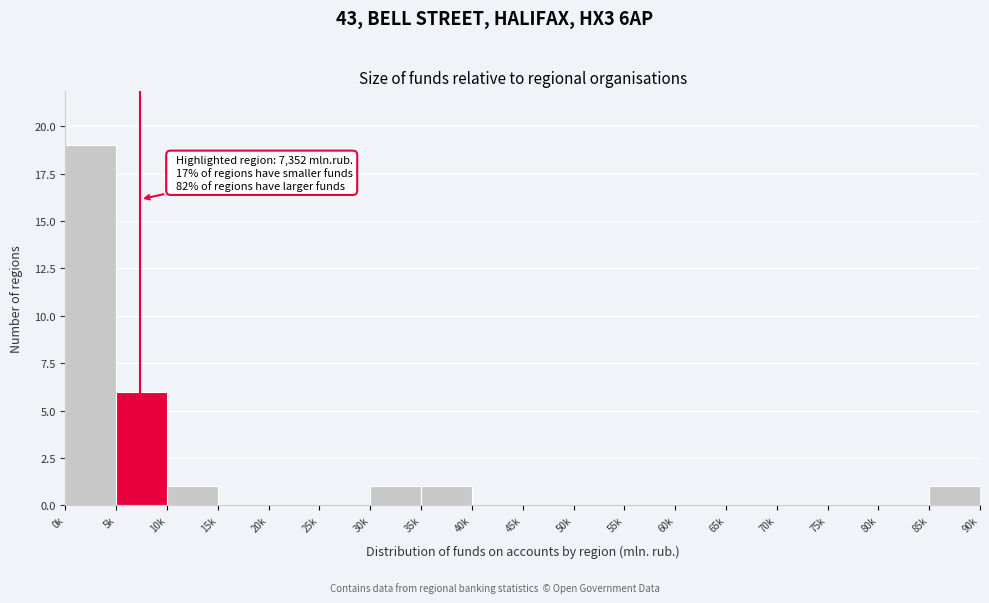

Reading left to right, extract all data points from this chart.

0k=19	5k=6	10k=1	15k=0	20k=0	25k=0	30k=1	35k=1	40k=0	45k=0	50k=0	55k=0	60k=0	65k=0	70k=0	75k=0	80k=0	85k=1